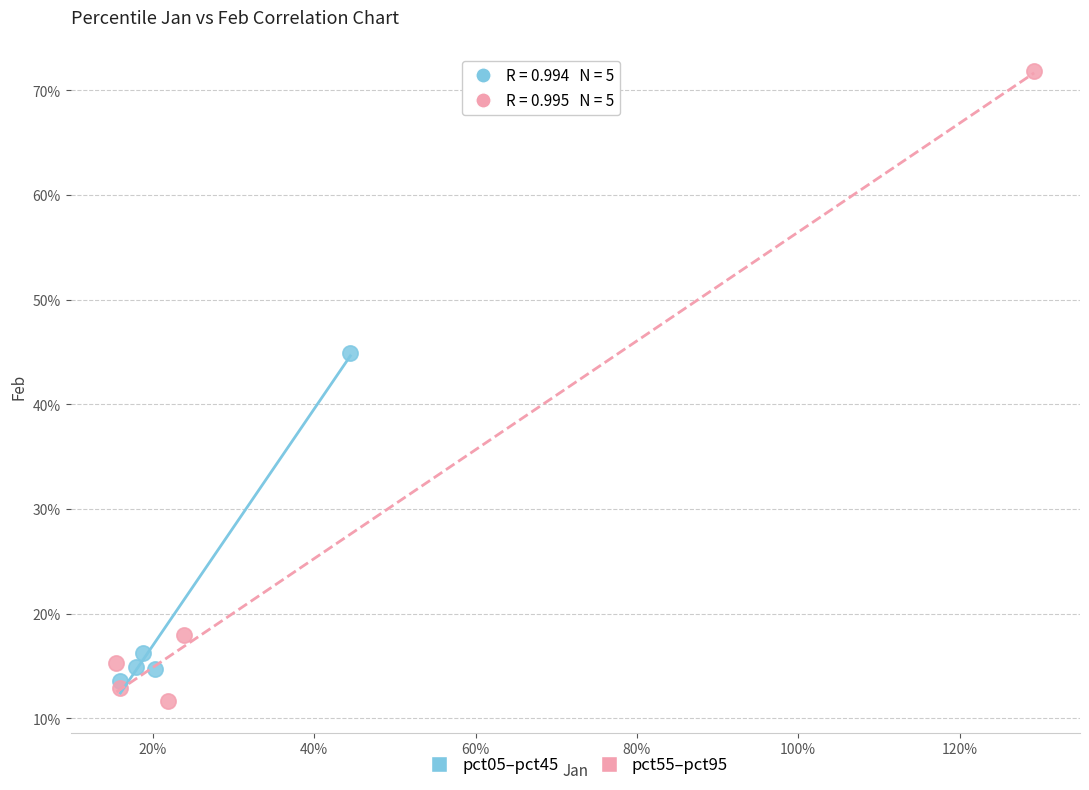

Which series contains the highest Y value?

pct55–pct95